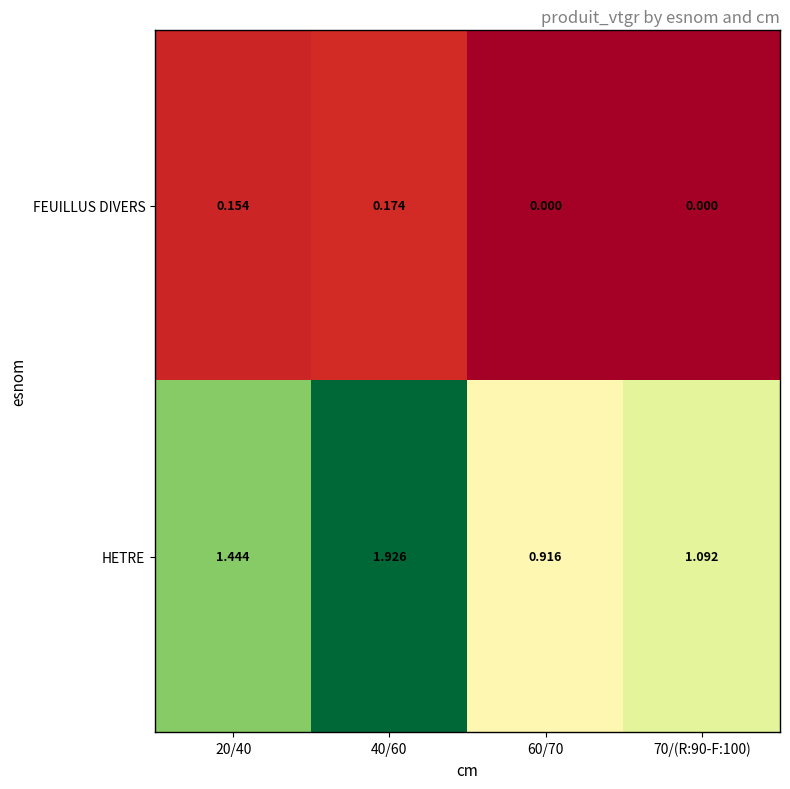

Which series changed the most between 20/40 and 60/70?

HETRE